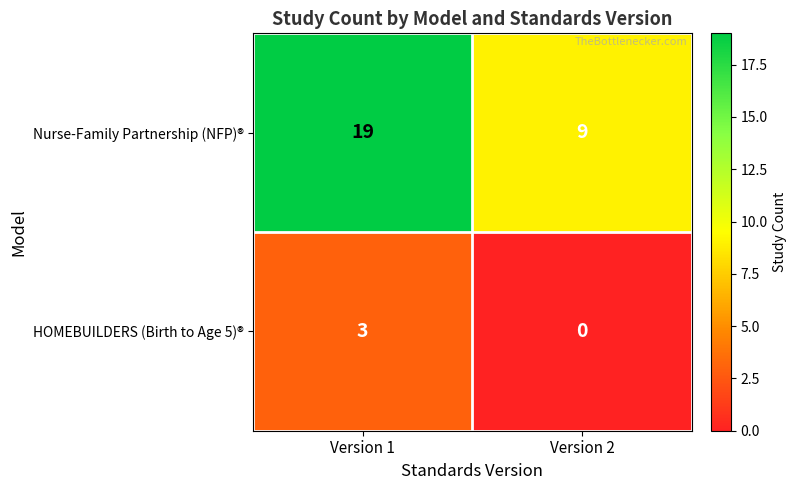

List the series in order of their peak value, highest first.

Nurse-Family Partnership (NFP)®, HOMEBUILDERS (Birth to Age 5)®